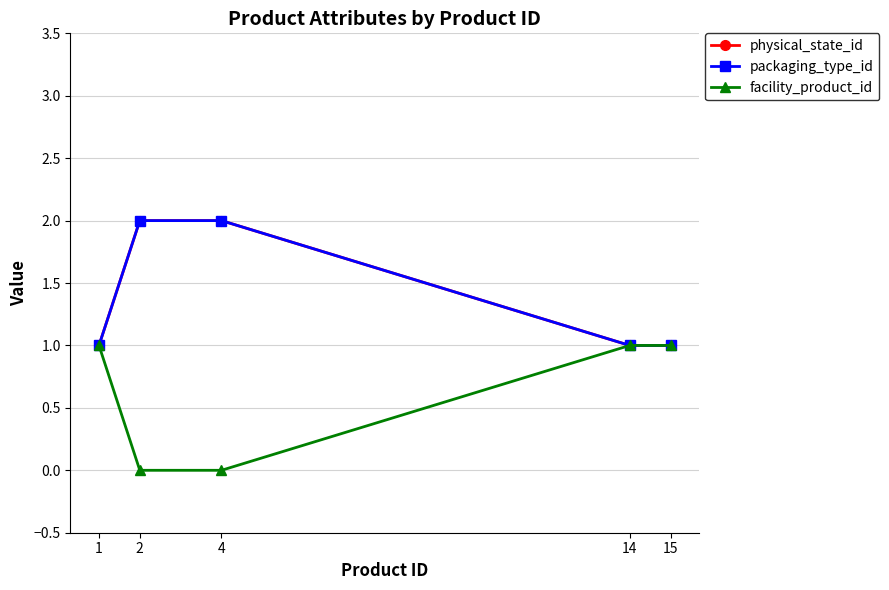

What is the total value across all series at 14?

3